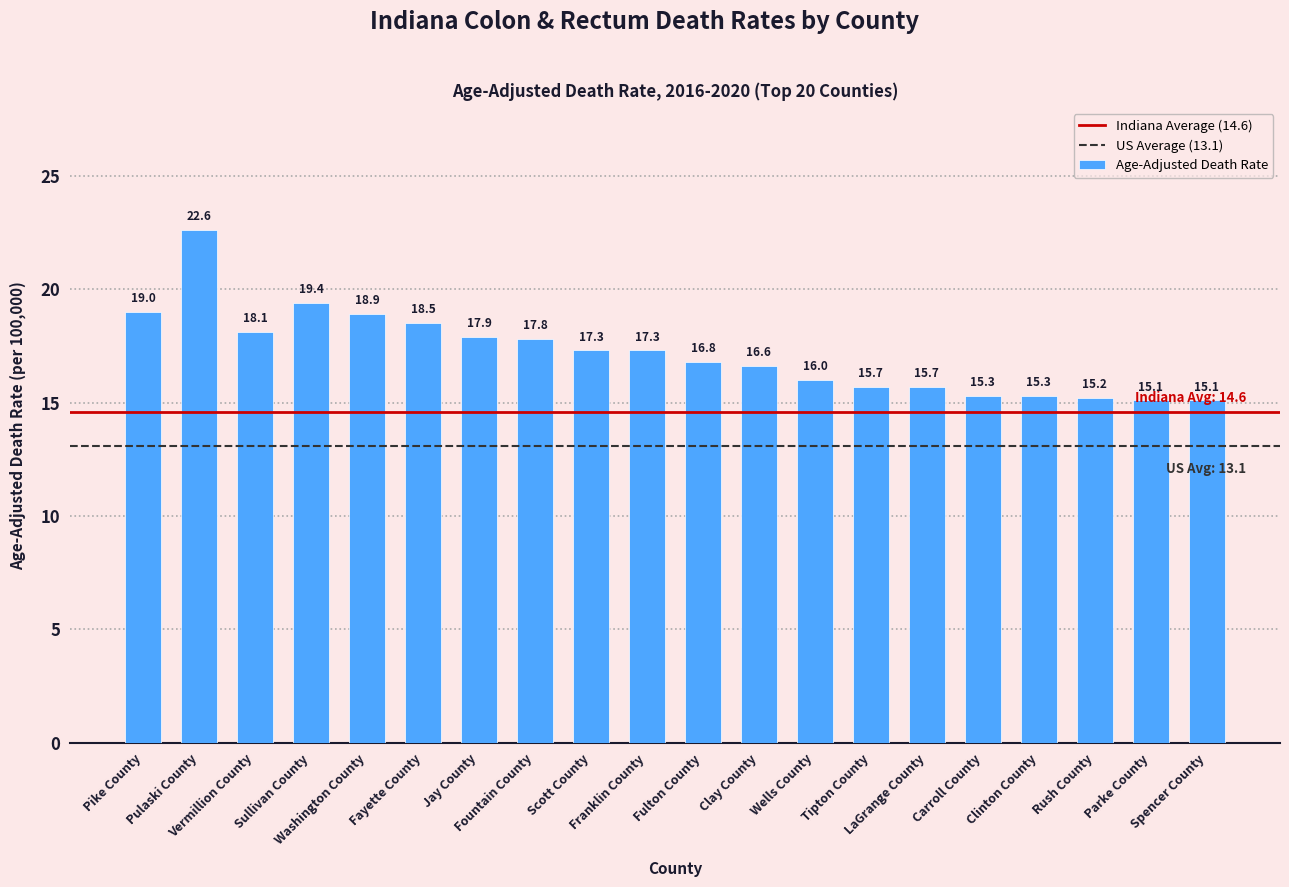

What is the difference between the maximum and second lowest values?

7.5